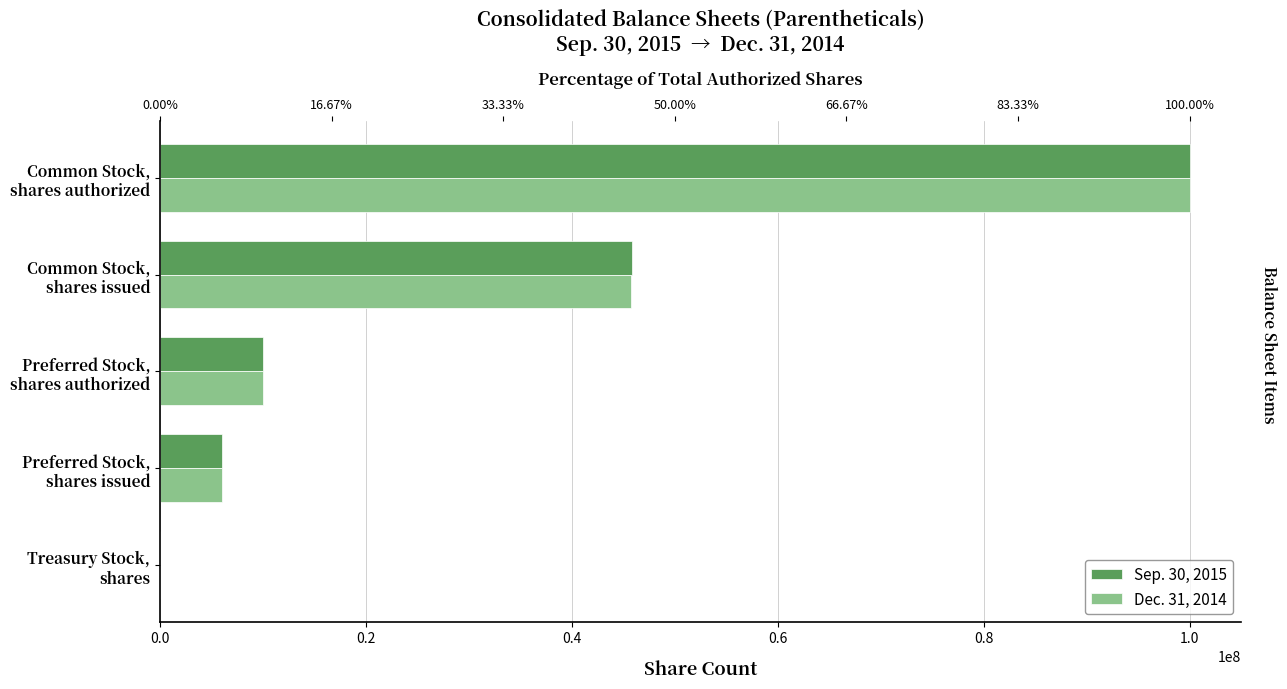

What is the total value across all series at Treasury Stock, shares?

834